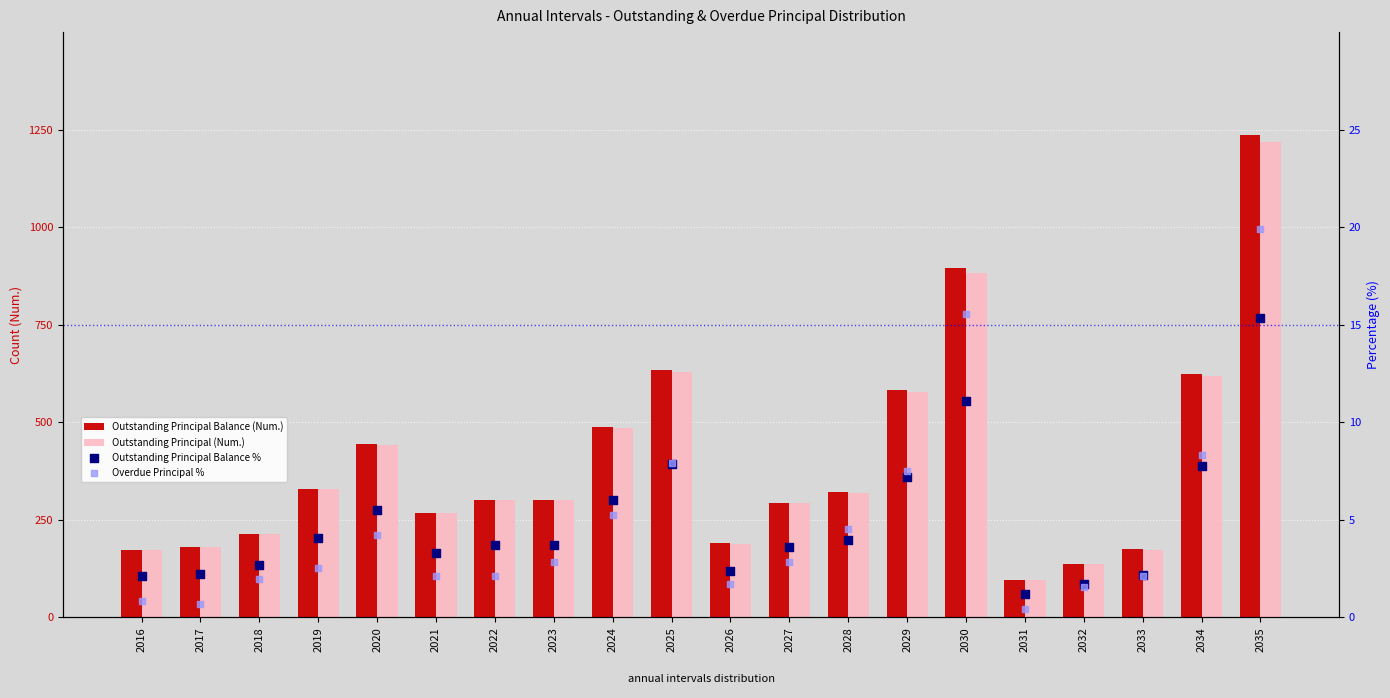

At which category is the sum across all series the highest?

2035